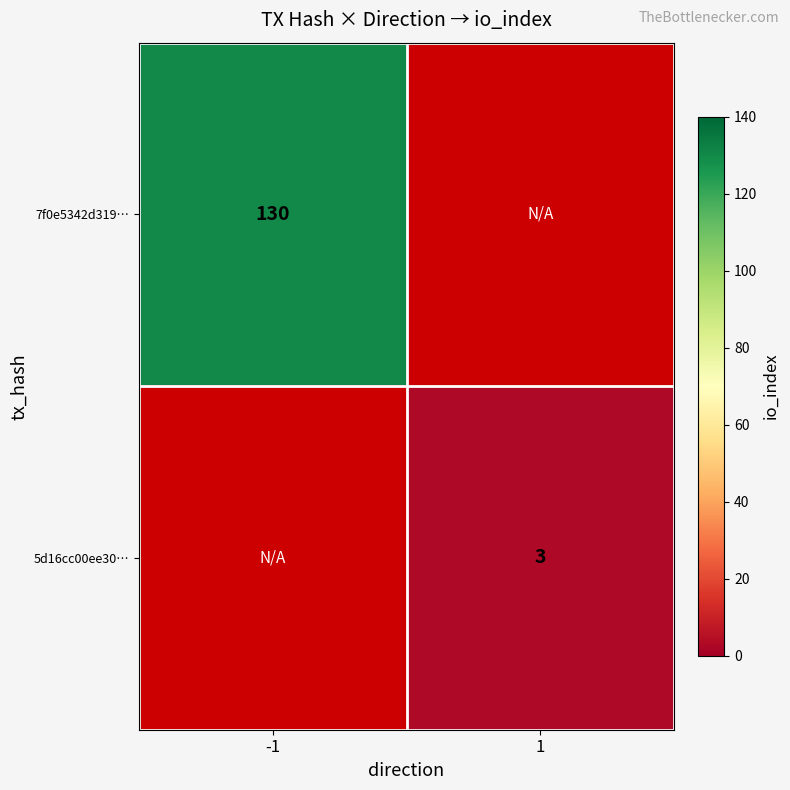

How many categories are shown in the chart?

2